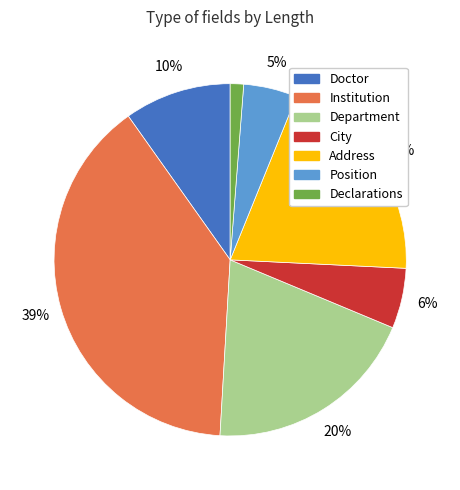

Is there any slice that represents more than half of the pie?

No